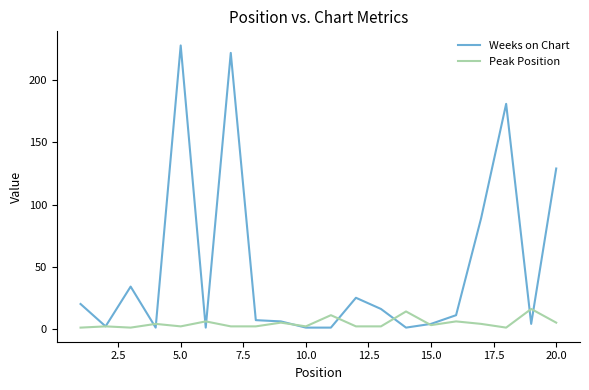

Which series ends up on top after the final intersection of Peak Position and Weeks on Chart?

Weeks on Chart